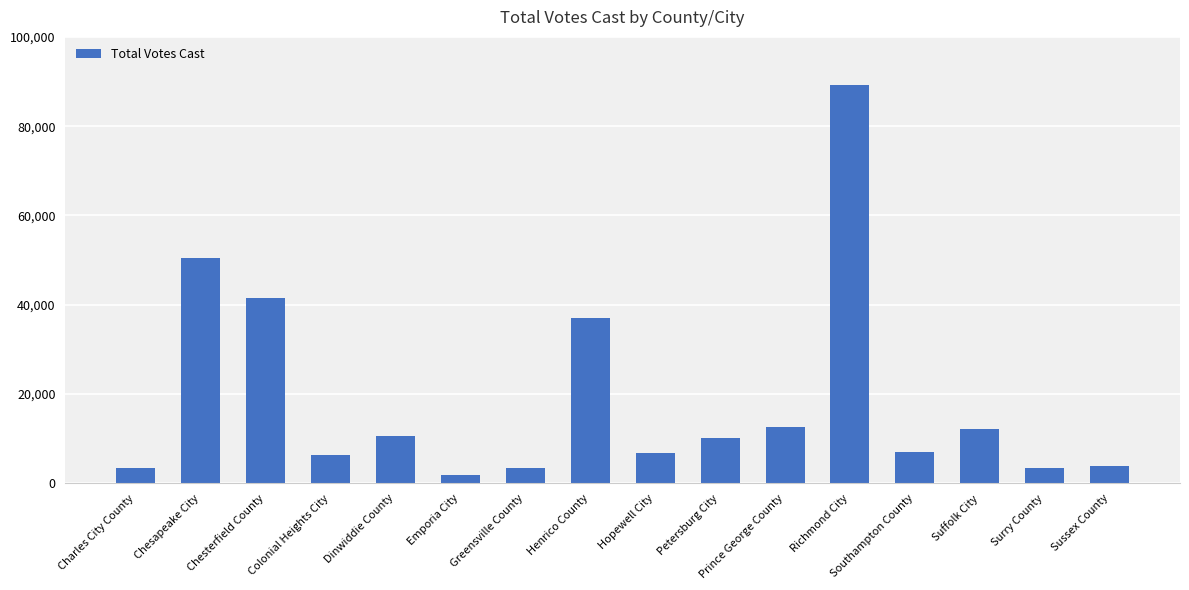

Approximately how many times larger is the value at Chesapeake City compared to Henrico County?

1.4